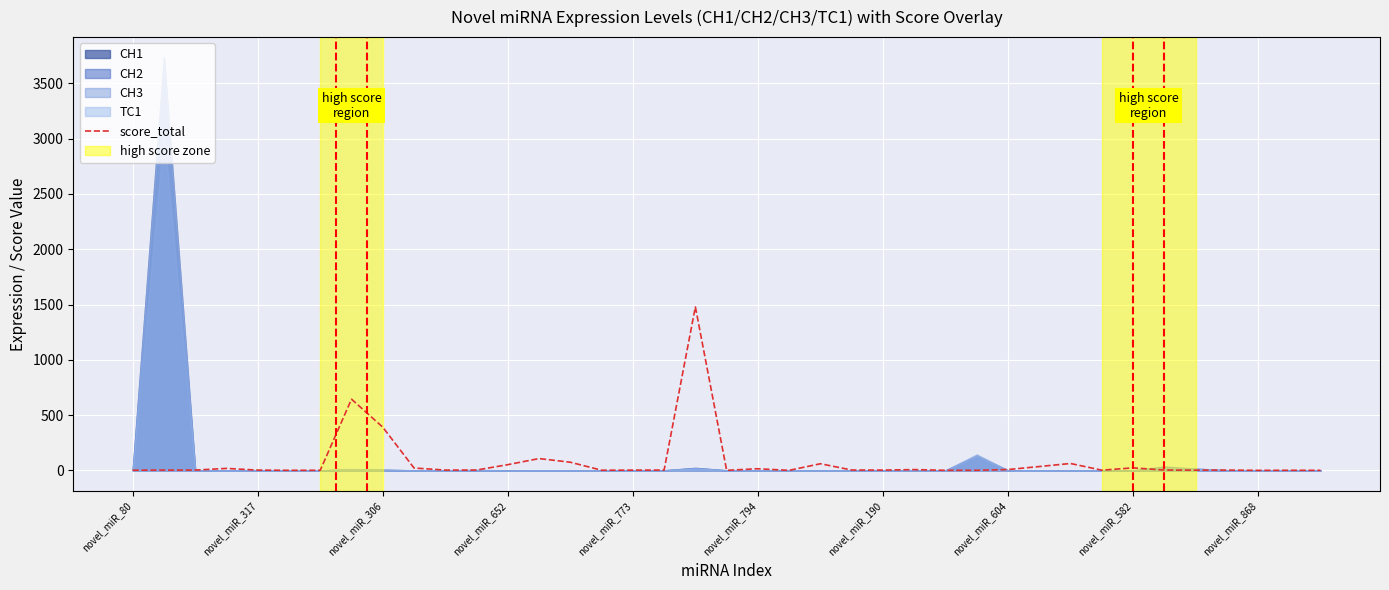

What is the change in value from novel_miR_773 to 25?

+4.5